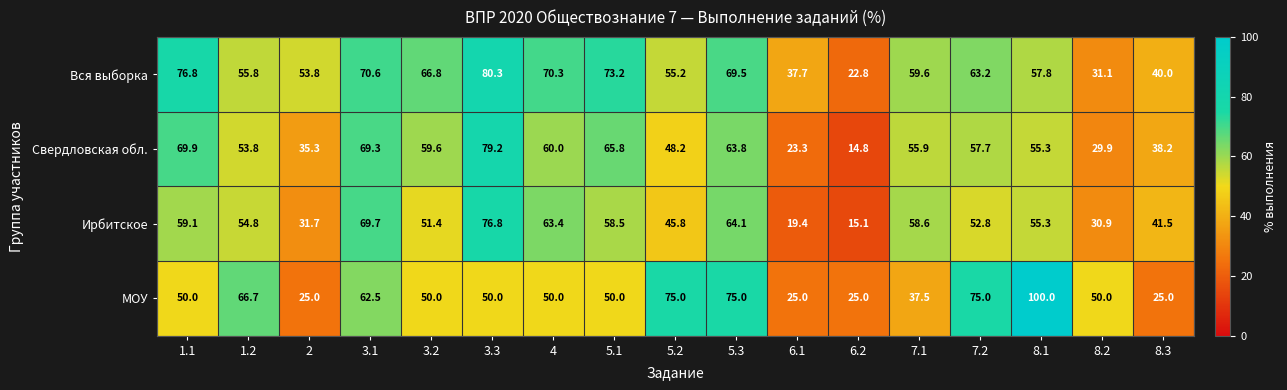

What is the maximum value shown in the chart?

100.0